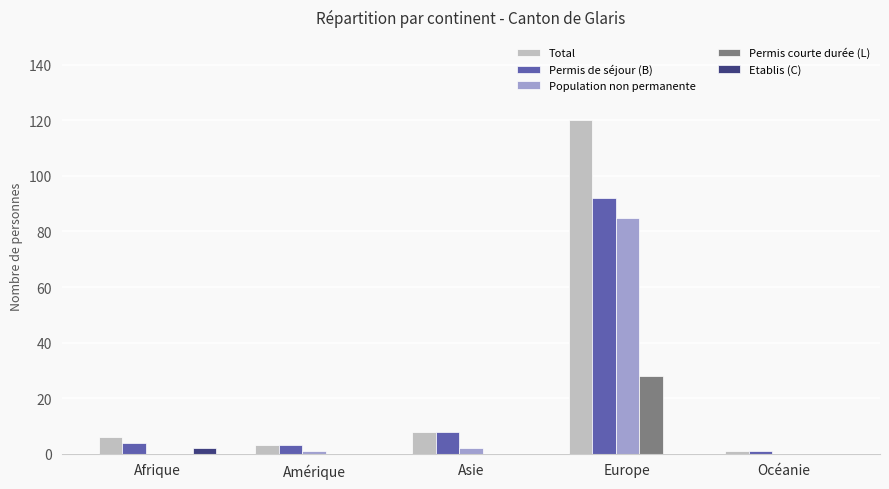

At which label is Permis de séjour (B) closest to 46?

Asie